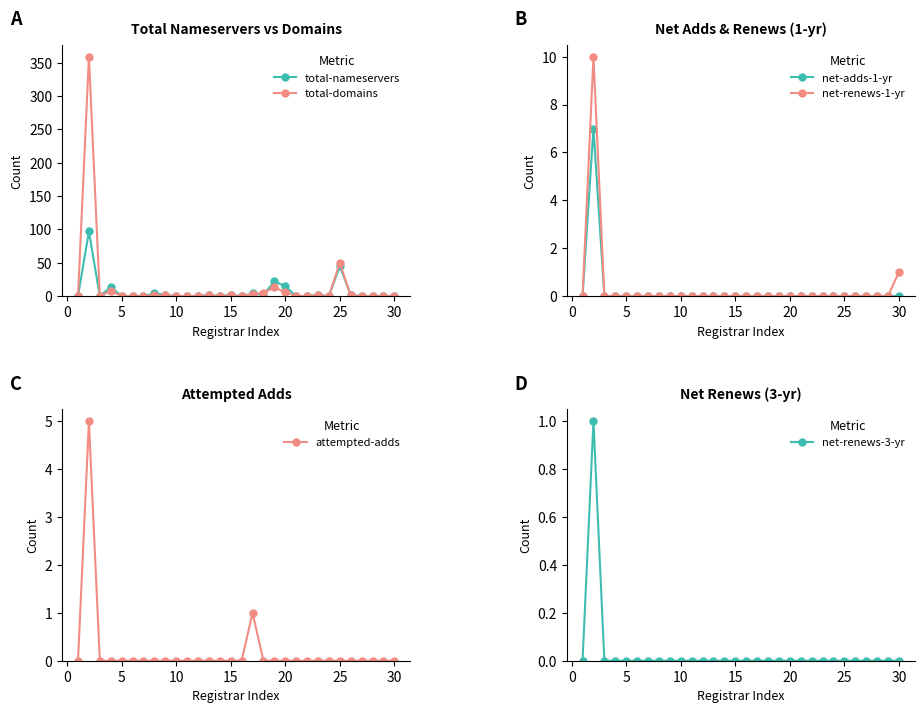

Which series has the largest total across all categories?

total-domains